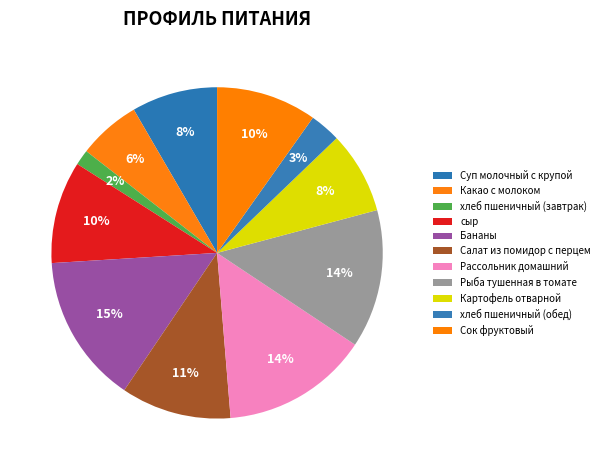

Count the number of slices in the pie.

11